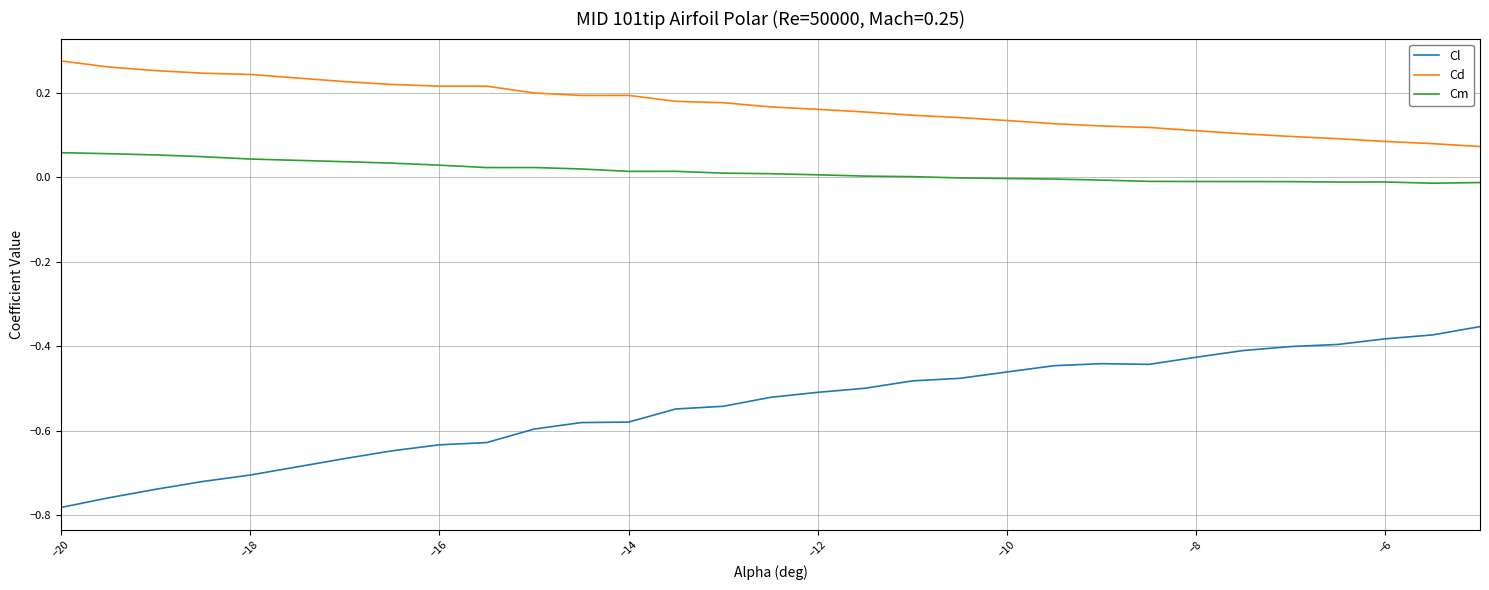

Which series has the largest range (max minus min)?

Cl